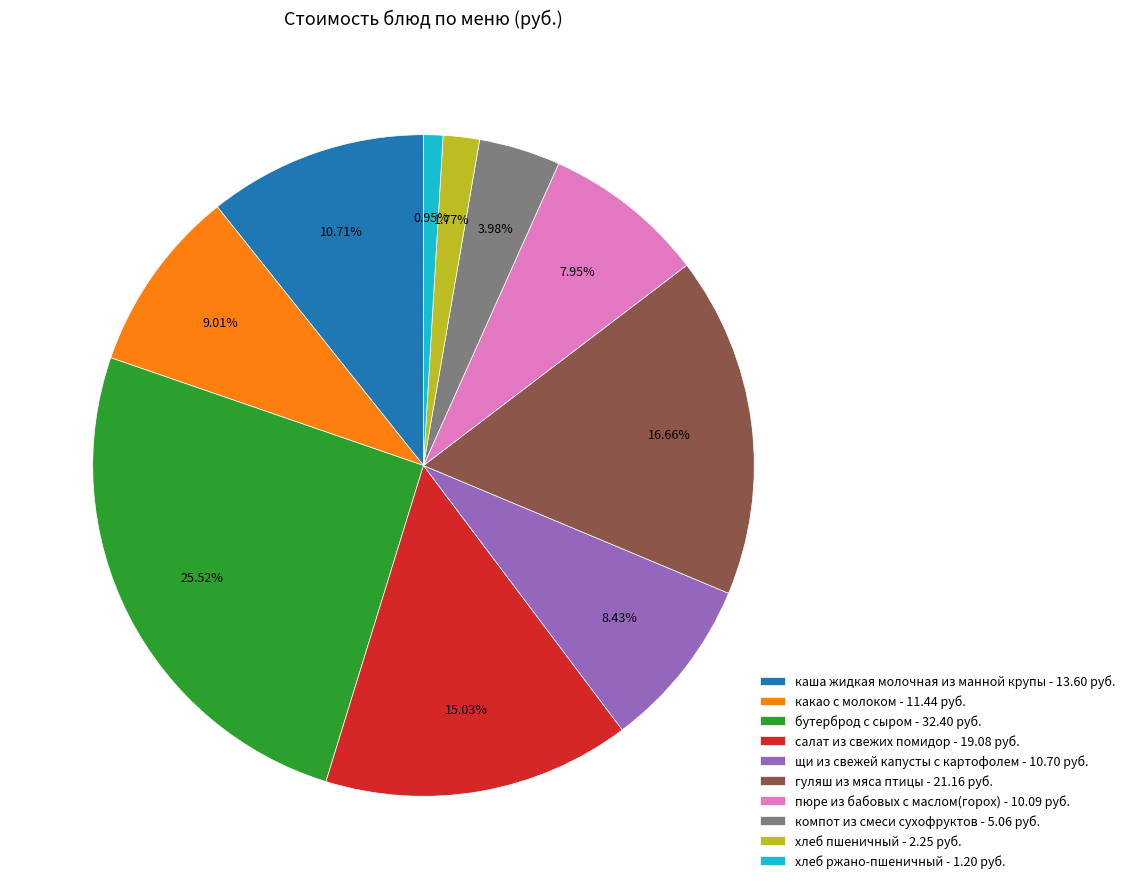

Which category has the smallest portion of the pie?

хлеб ржано-пшеничный